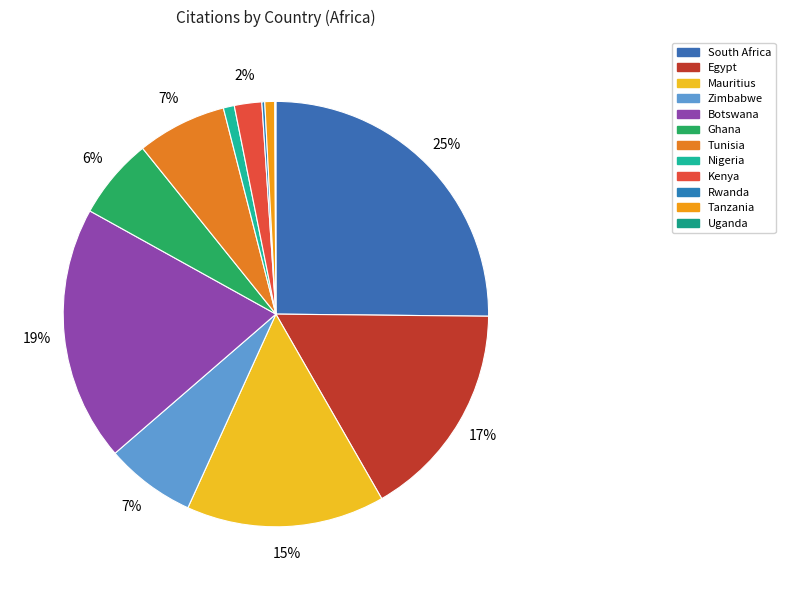

True or false: Botswana accounts for 31% of the total.

False